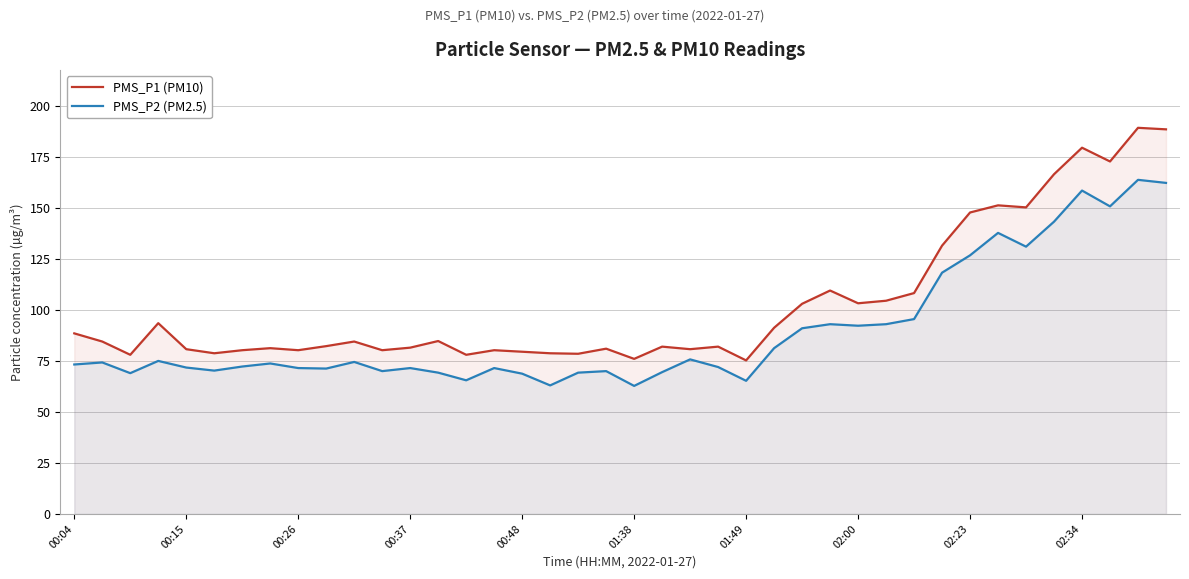

Which series has the largest total across all categories?

PMS_P1 (PM10)